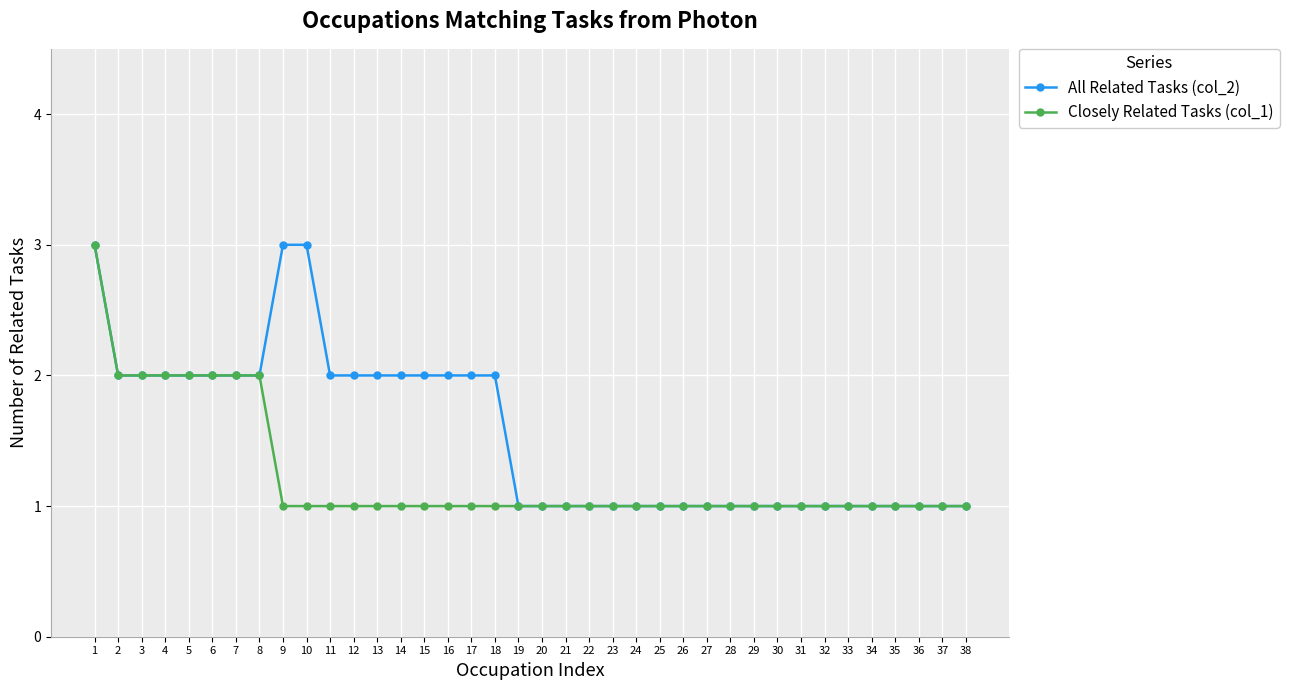

What is the sum of all All Related Tasks (col_2) values?

59